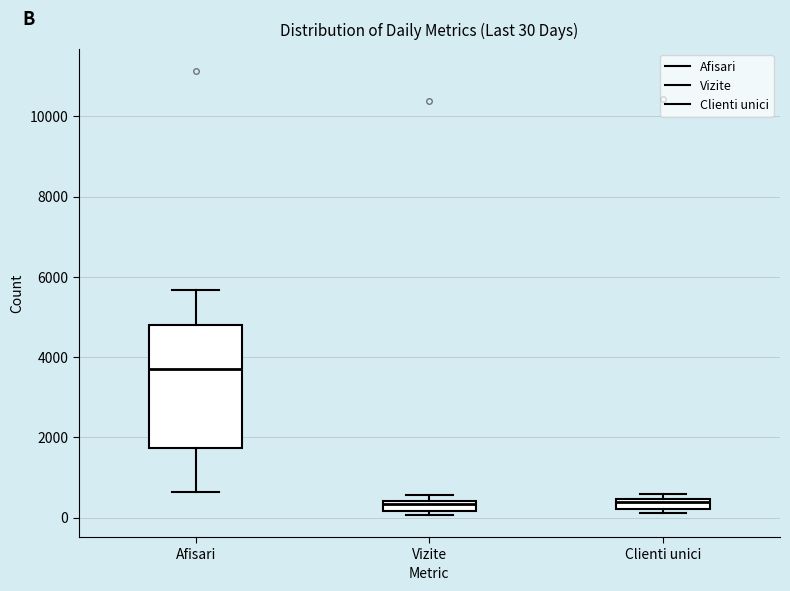

Which box is the tallest, from its lower edge to its upper edge?

Afisari